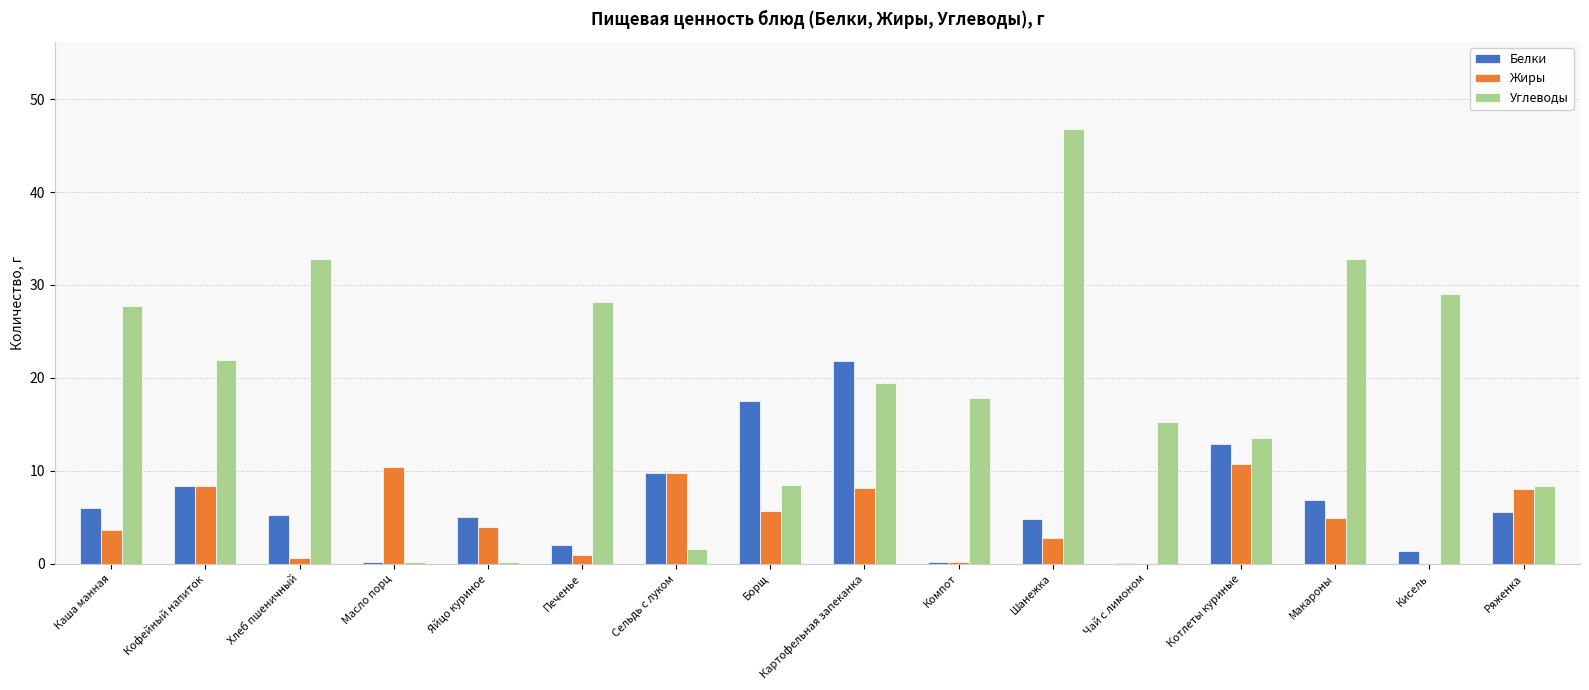

Which series has the largest total across all categories?

Углеводы